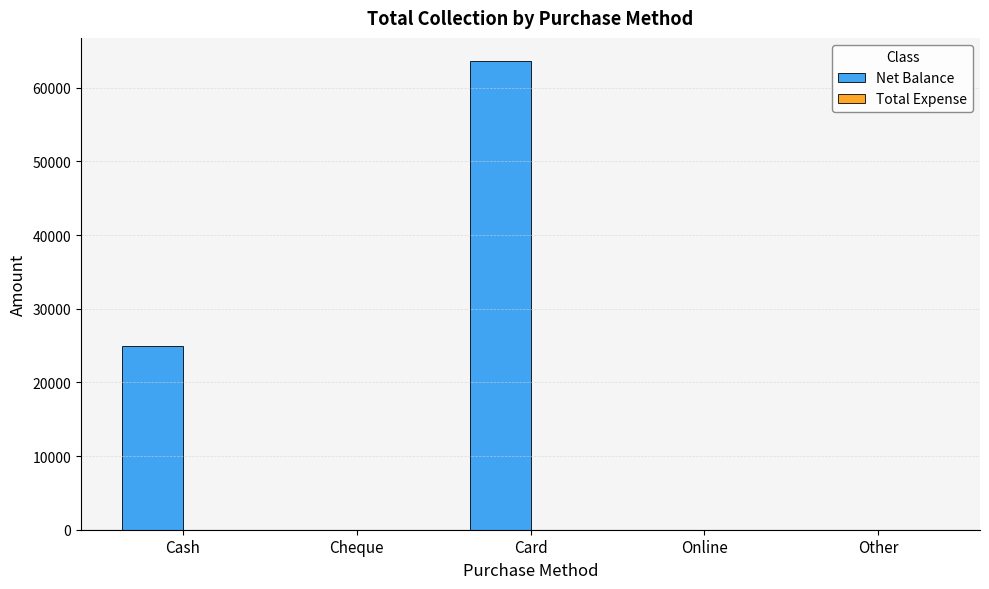

What is the maximum value shown in the chart?

63600